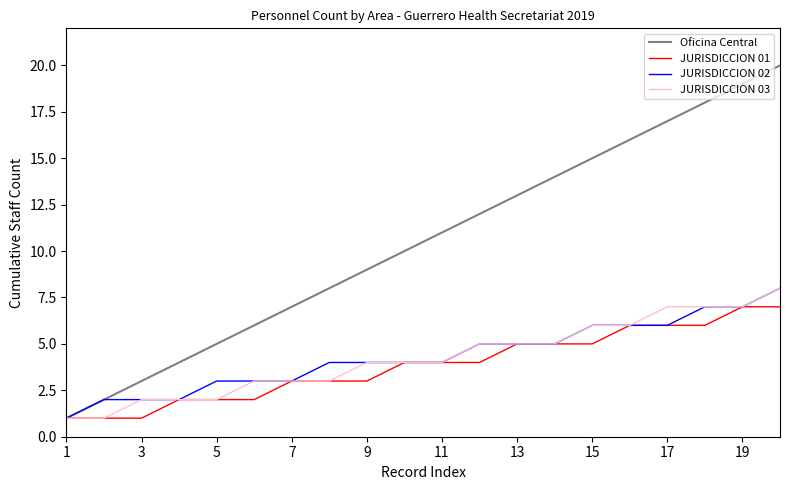

Which series has the largest range (max minus min)?

Oficina Central